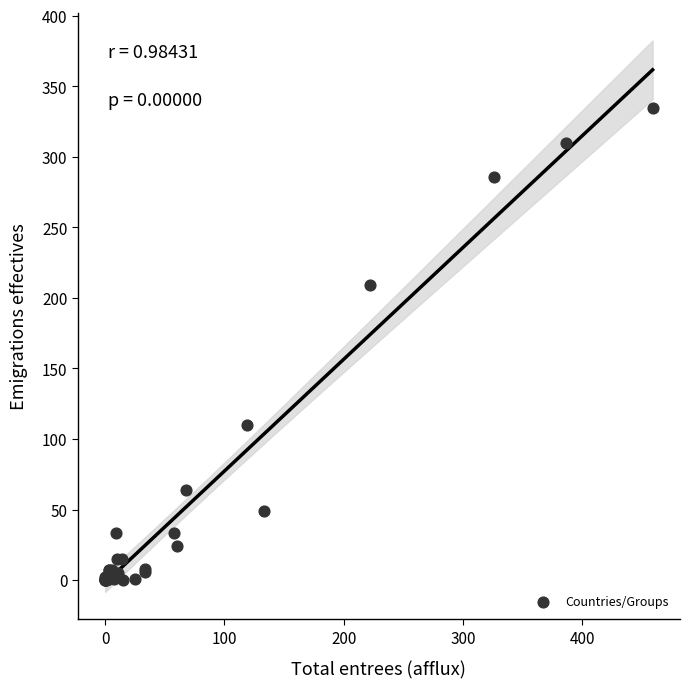

What Y value in the scatter plot is closest to 167?

209